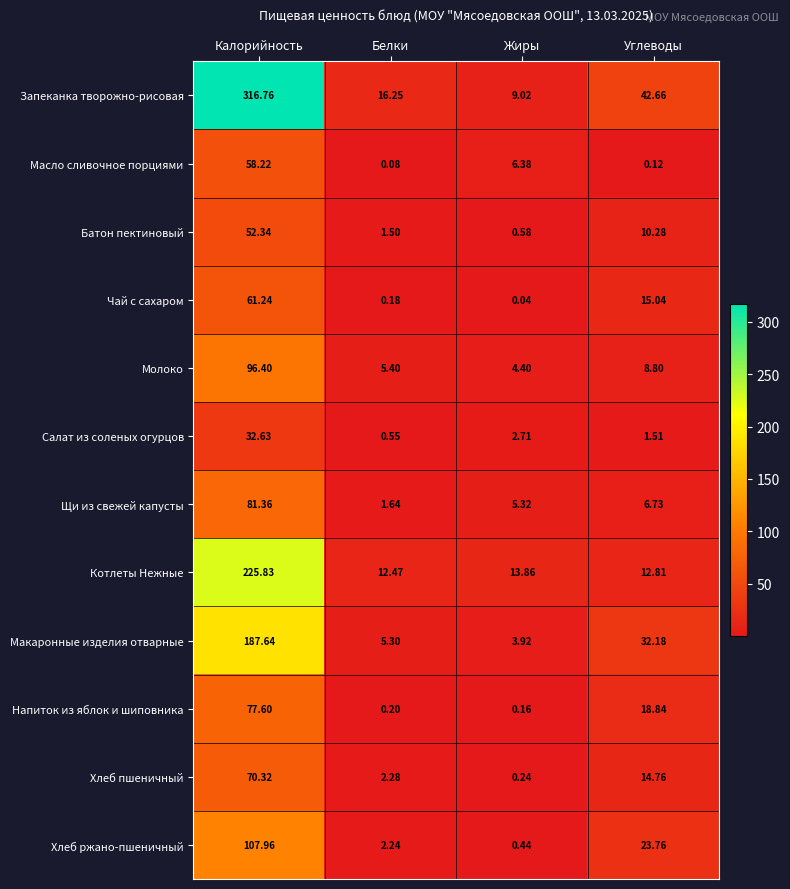

Which series has the largest total across all categories?

Запеканка творожно-рисовая